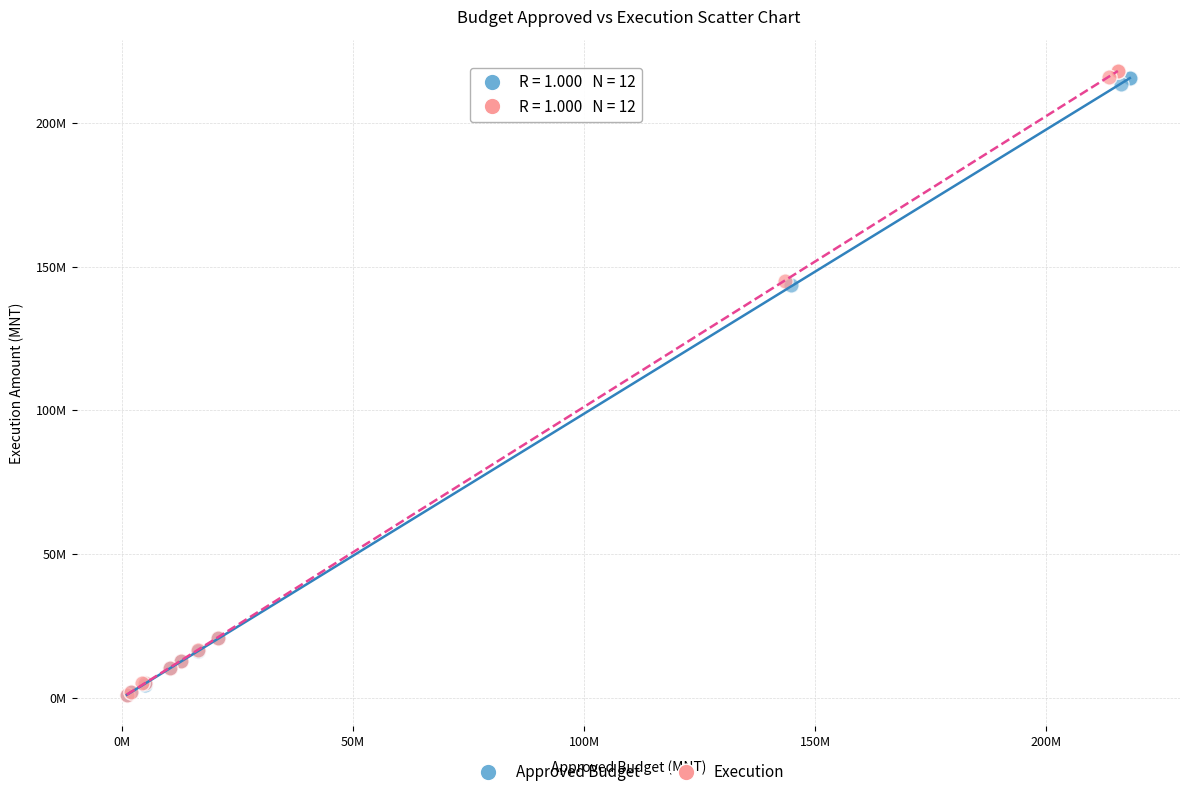

Which series reaches the maximum Y coordinate?

Execution